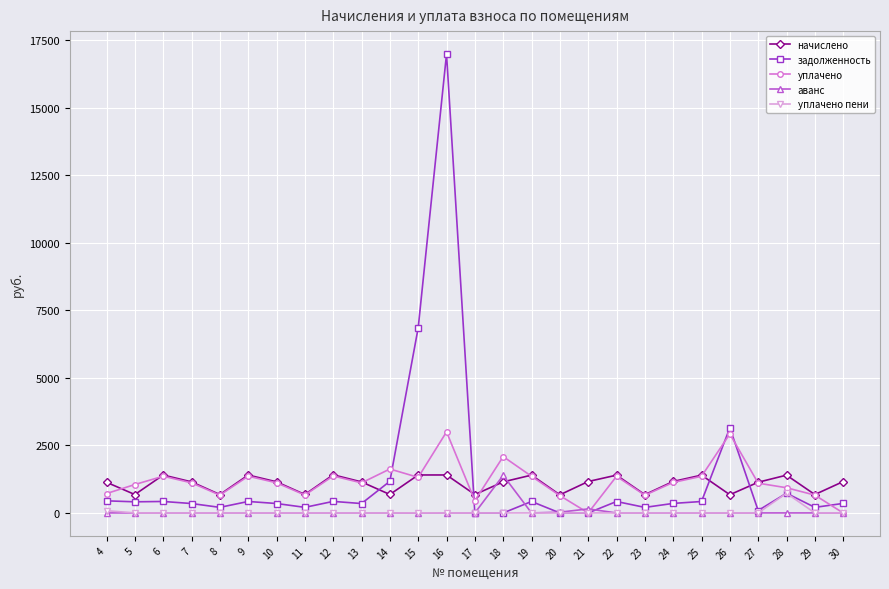

In аванс, how many points are higher than both neighbors (excluding endpoints)?

2